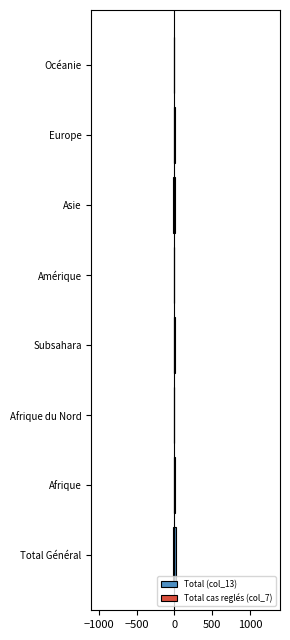

What is the value of the Total cas reglés (col_7) bar at the 2nd from the left?

-3